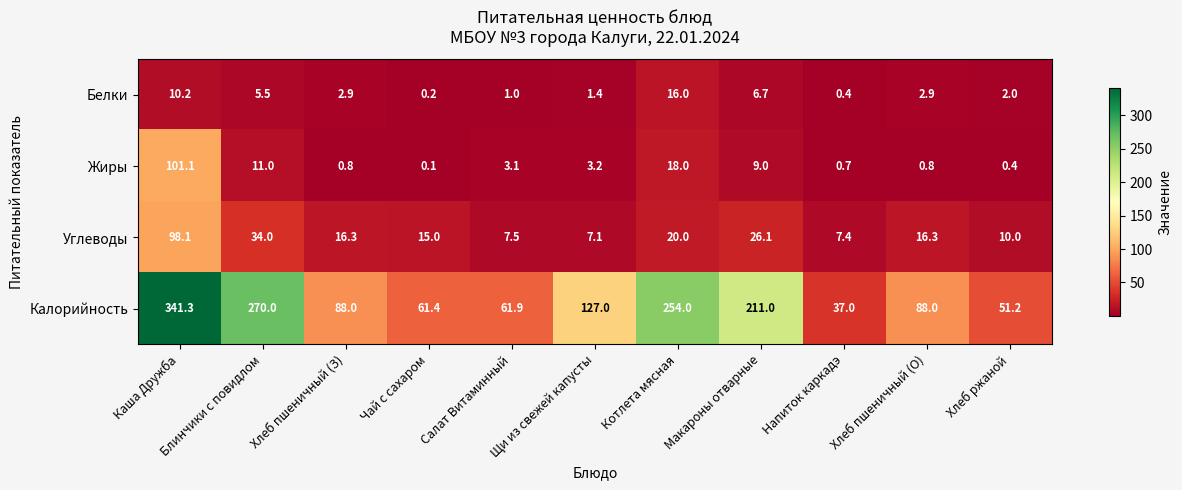

At Щи из свежей капусты, list the series in order from smallest to largest.

Белки, Жиры, Углеводы, Калорийность